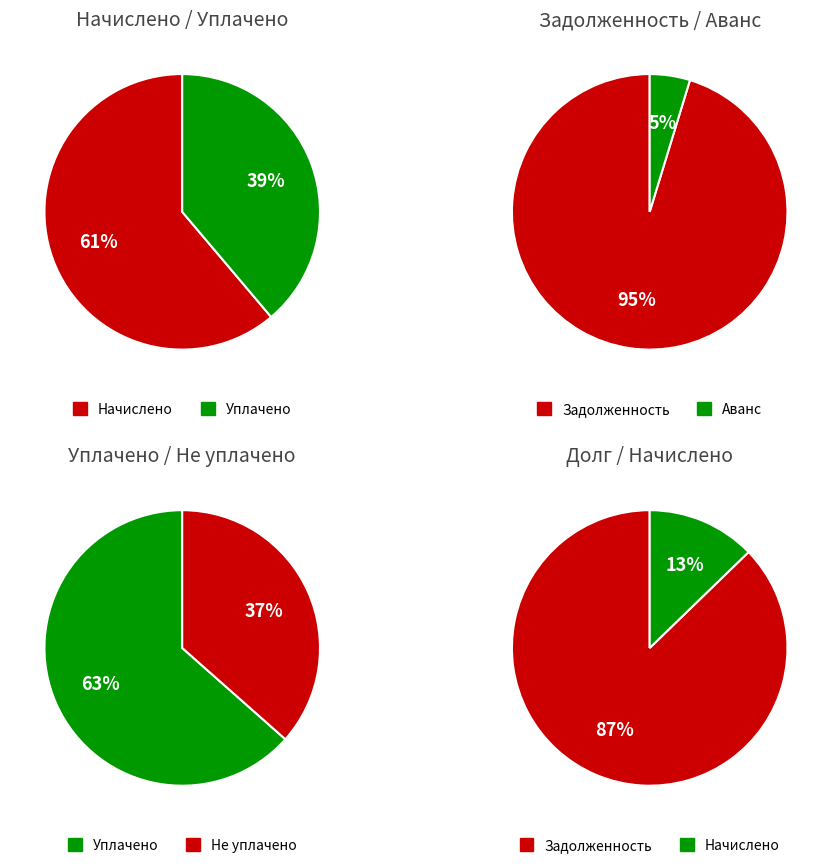

Which series has the largest range (max minus min)?

уплачено